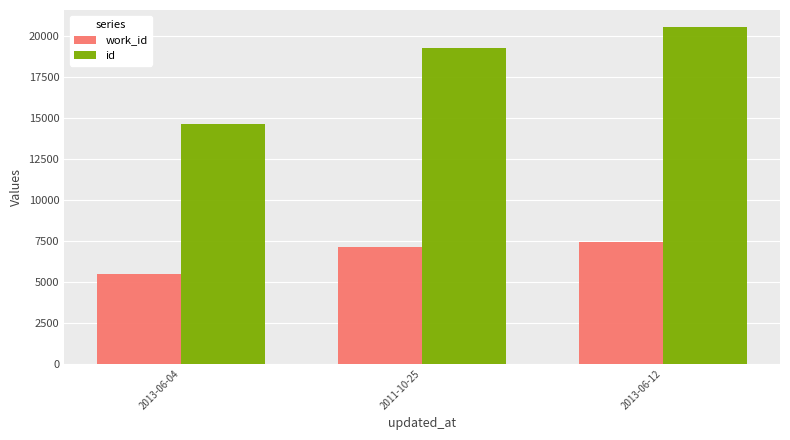

What is the lowest value of the work_id series?

5462